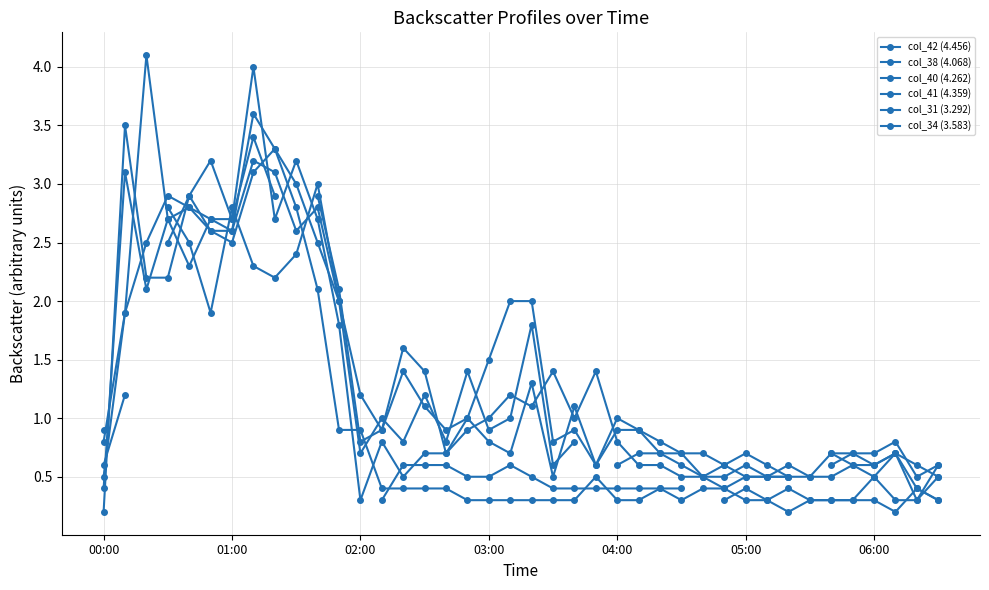

What position from the left is 03:00?

4